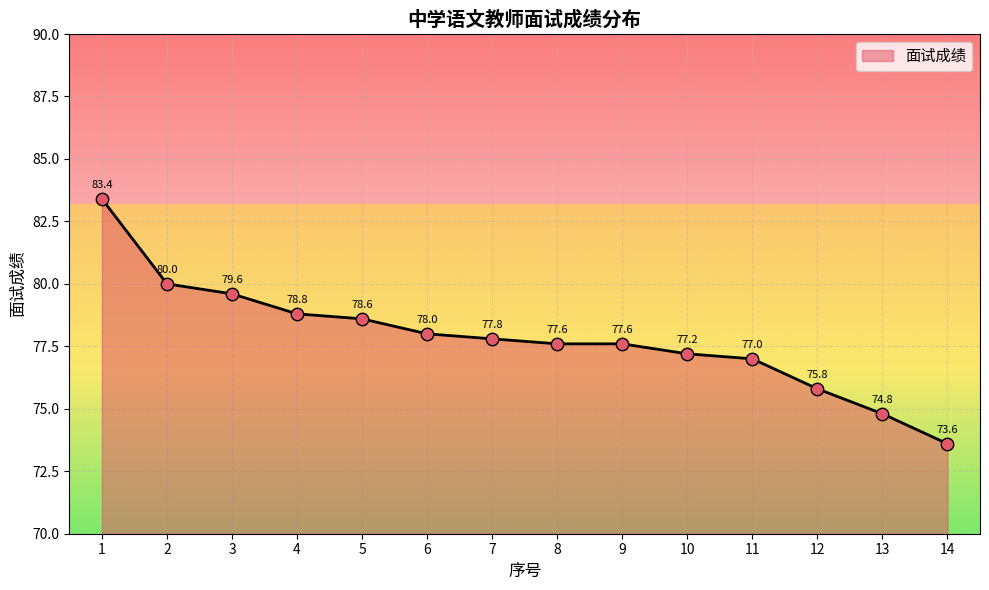

Approximately how many times larger is the value at 14 compared to 8?

0.9